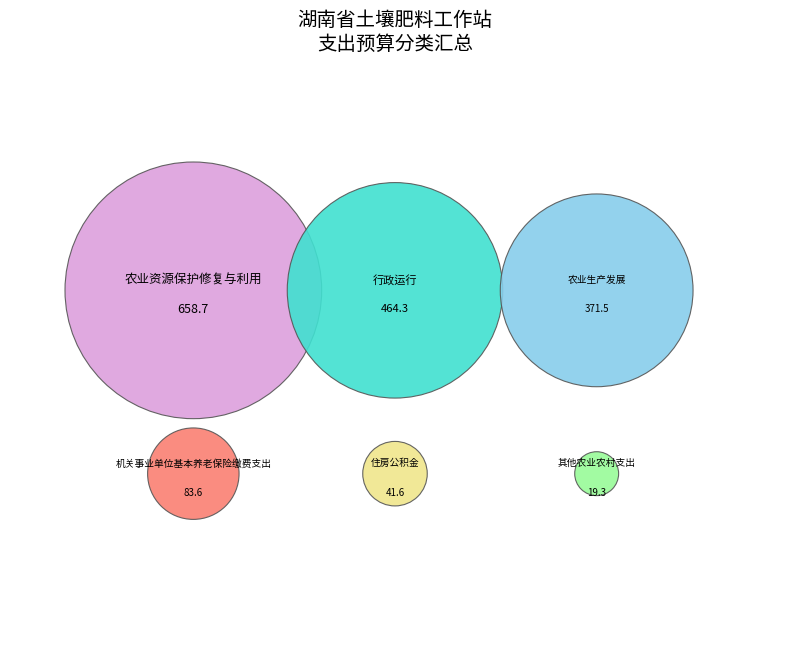

Is 行政运行 the majority of the pie?

No